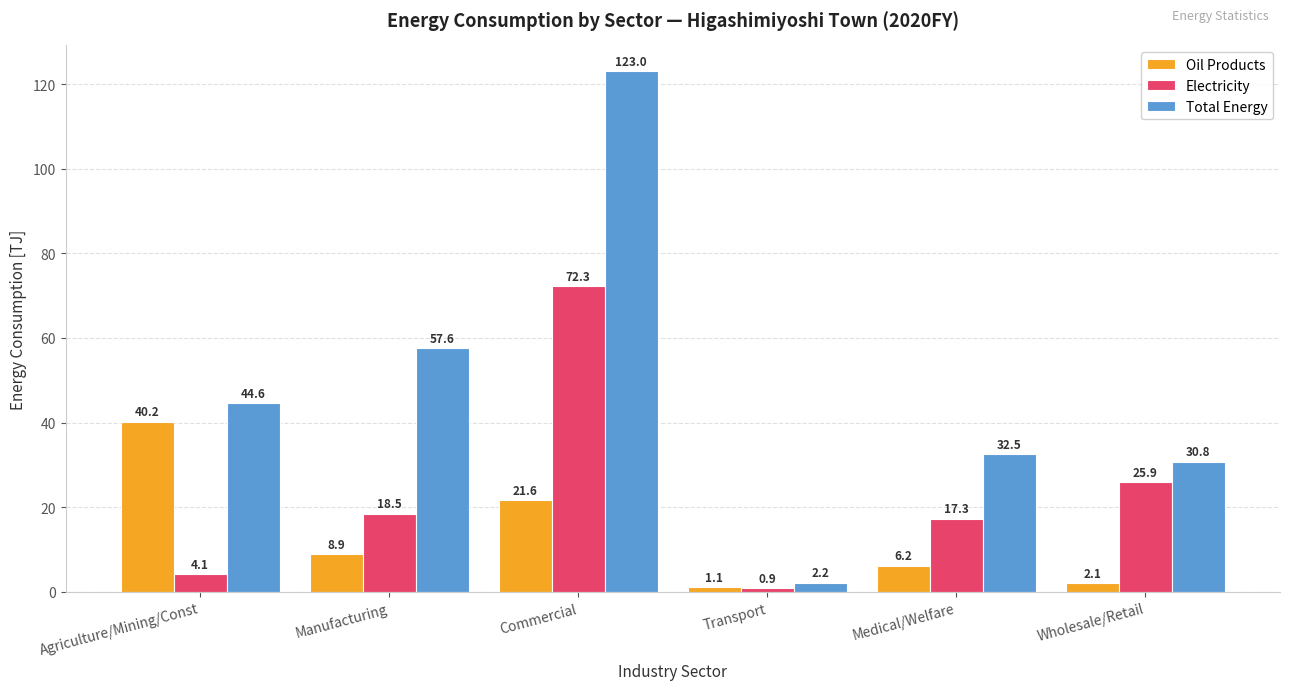

Is it true that Total Energy equals 44.6 at Wholesale/Retail?

False